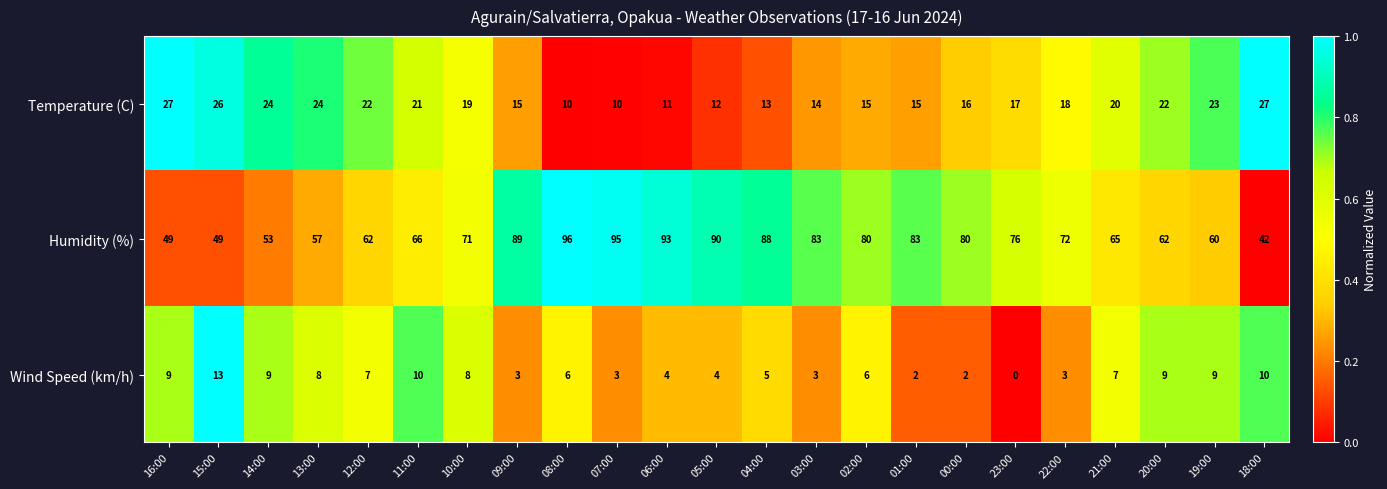

Which category has the lowest value across all series?

23:00